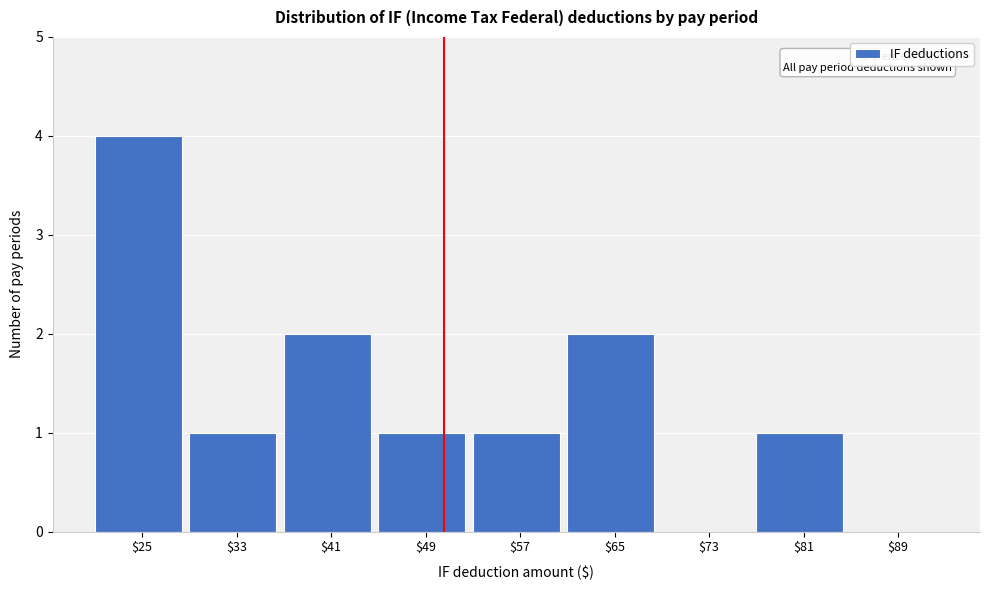

Which category has the highest value across all series?

$25